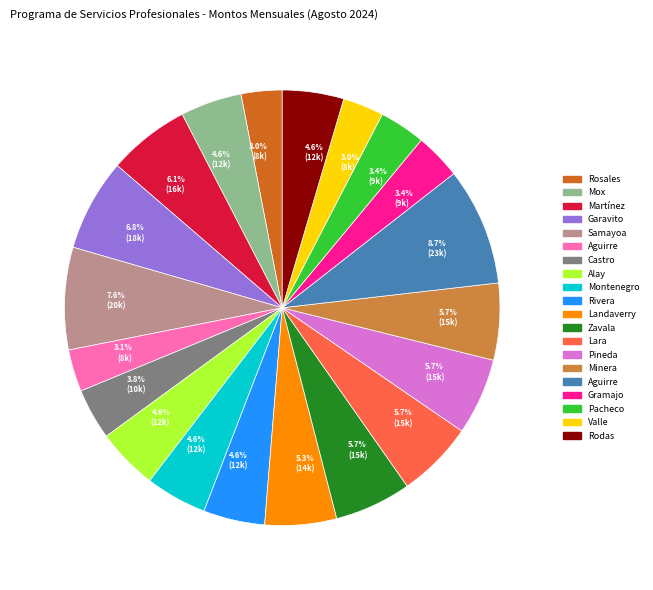

Is there any slice that represents more than half of the pie?

No